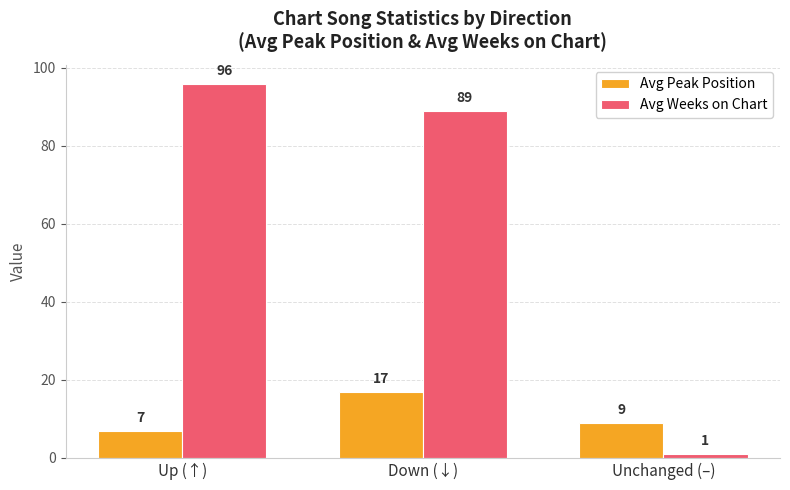

What is the total value across all series at Up (↑)?

103